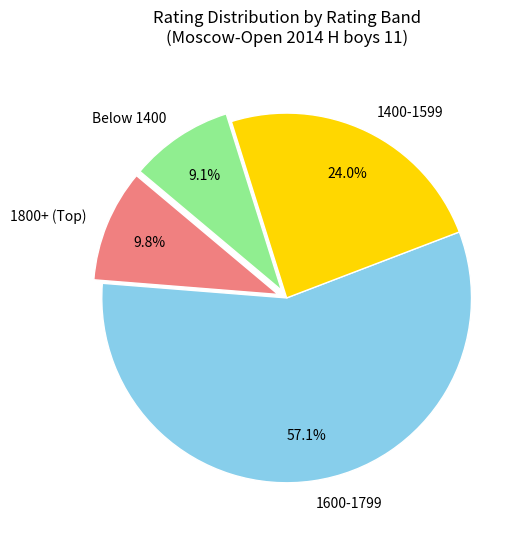

Which category accounts for the majority?

1600-1799